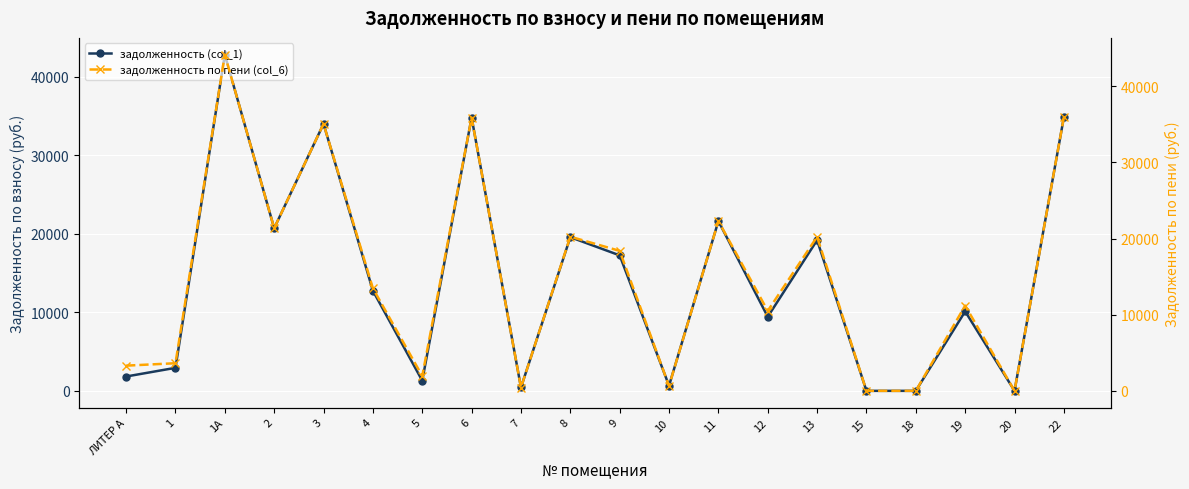

Rank the series by their maximum value, from highest to lowest.

задолженность по пени (col_6), задолженность (col_1)